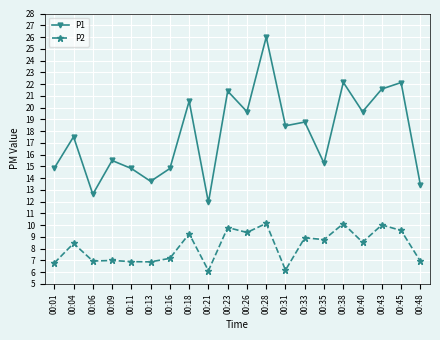

How many categories are shown in the chart?

20